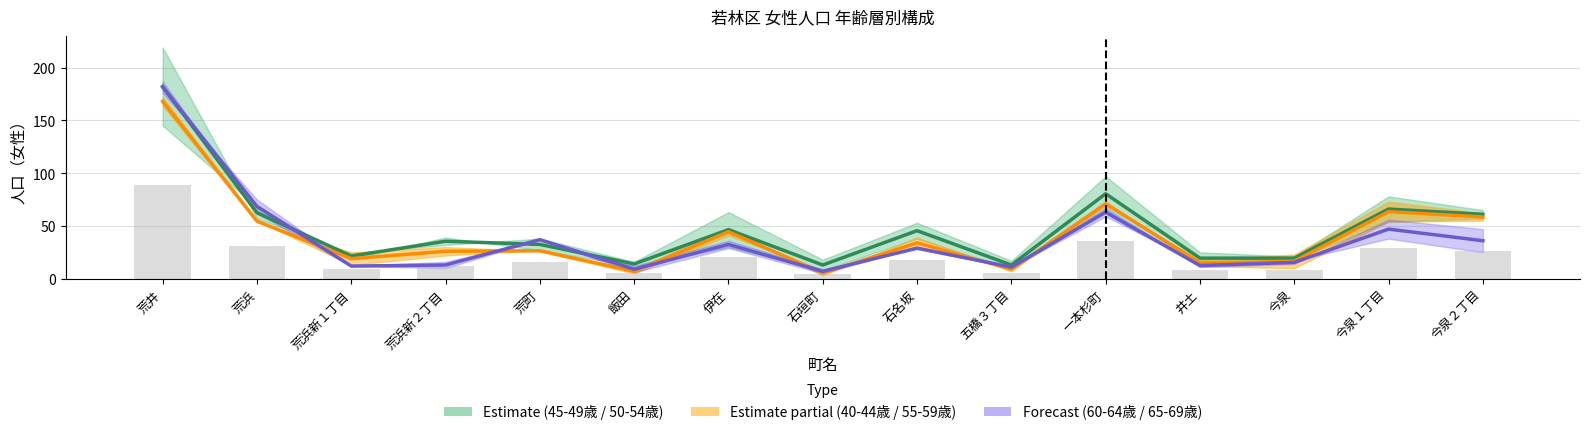

Rank the categories by 65～69歳 value from highest to lowest.

荒井, 荒浜, 一本杉町, 今泉１丁目, 荒町, 今泉２丁目, 伊在, 石名坂, 今泉, 荒浜新２丁目, 井土, 荒浜新１丁目, 五橋３丁目, 飯田, 石垣町